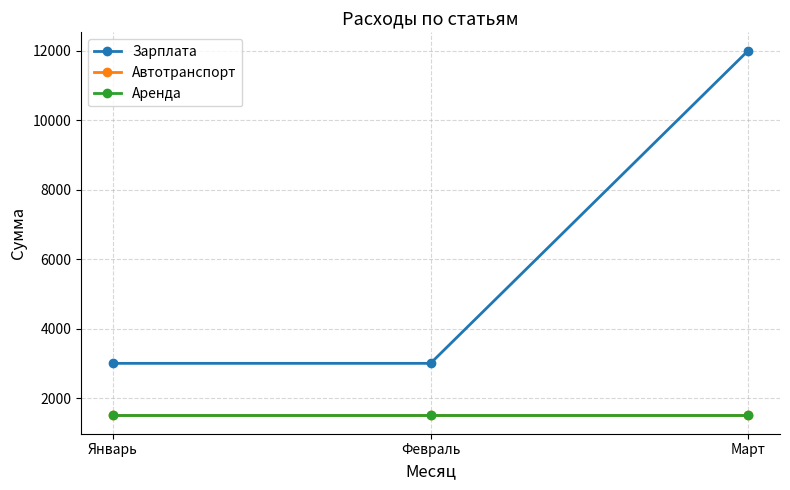

List the labels in order of Зарплата value, smallest first.

Январь, Февраль, Март